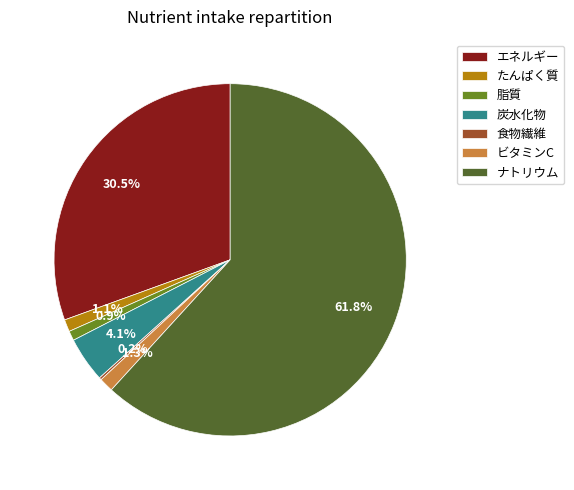

Is it true that 炭水化物 is 4% of the pie?

True